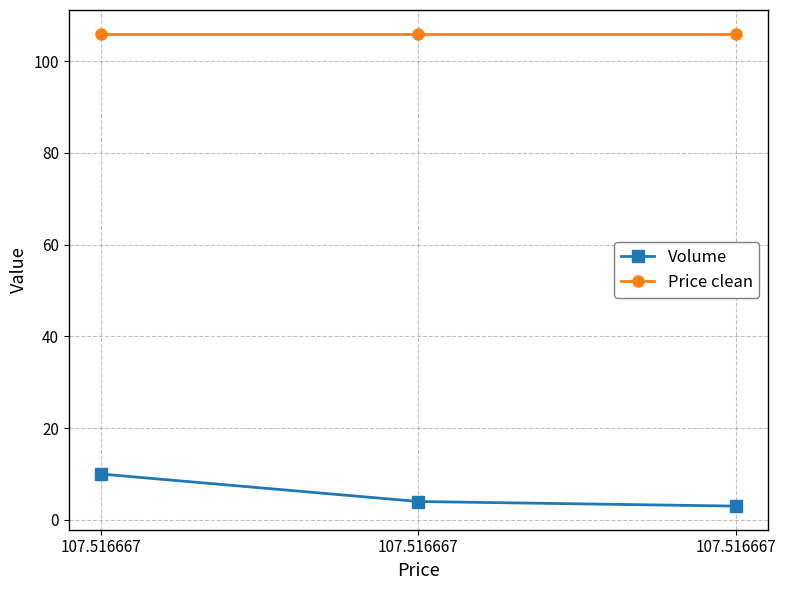

What are all the series names shown in the legend?

Volume, Price clean